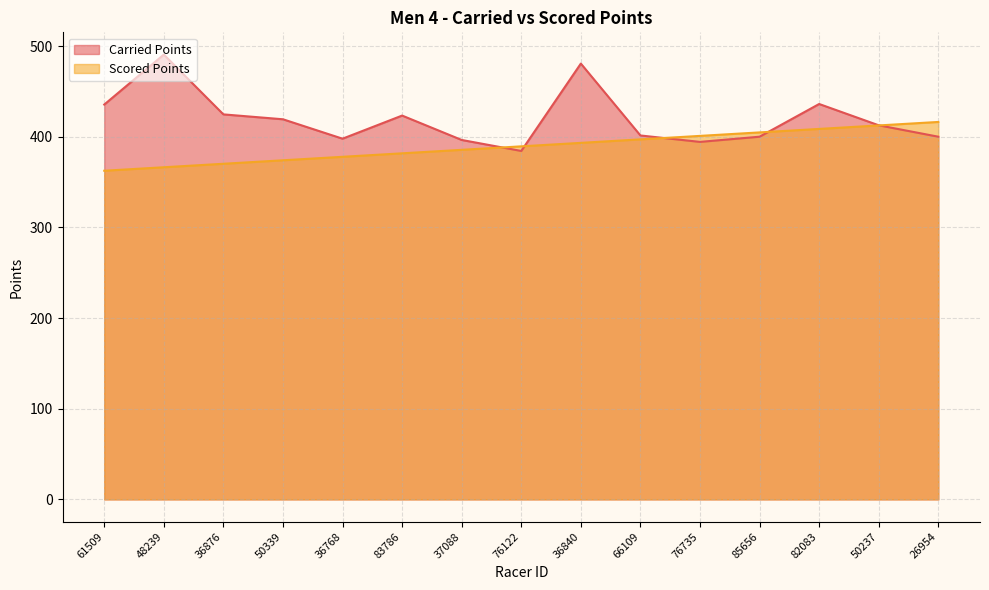

Where is the first local maximum for Carried Points?

48239